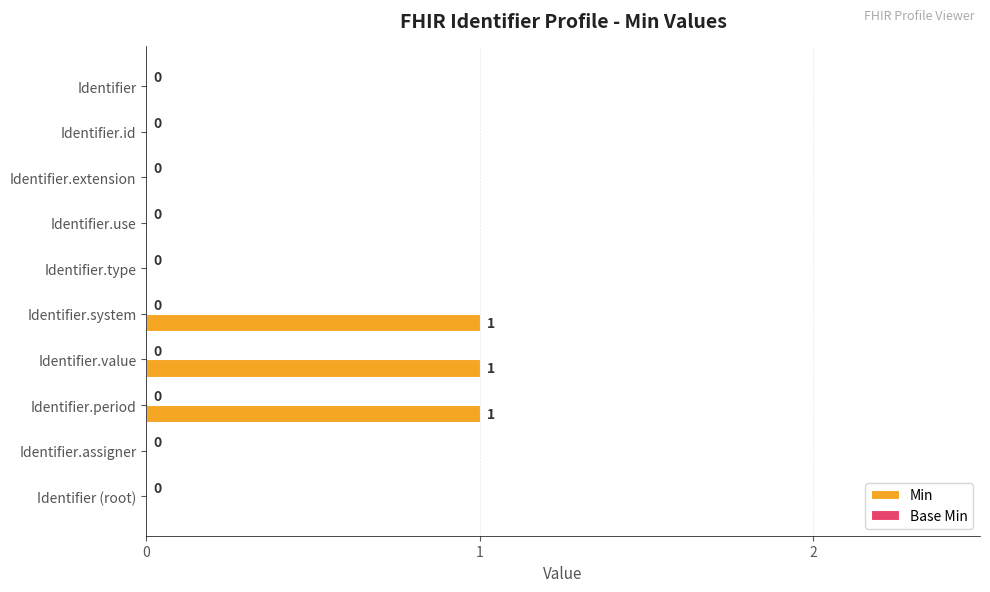

Reading top to bottom, transcribe all the data shown in this chart.

Identifier=0	Identifier.id=0	Identifier.extension=0	Identifier.use=0	Identifier.type=0	Identifier.system=1	Identifier.value=1	Identifier.period=1	Identifier.assigner=0	Identifier (root)=0